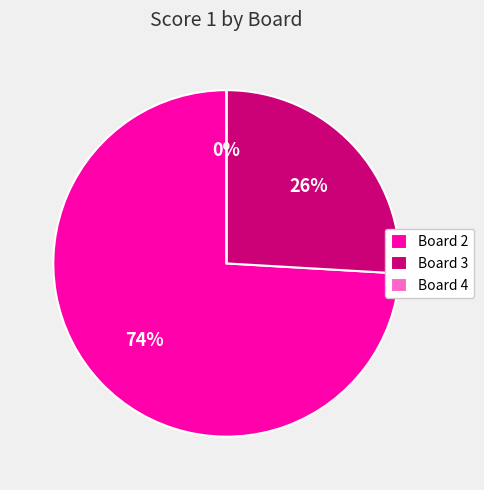

Which slice is the smallest?

Board 4 (Pedicini Francesco)